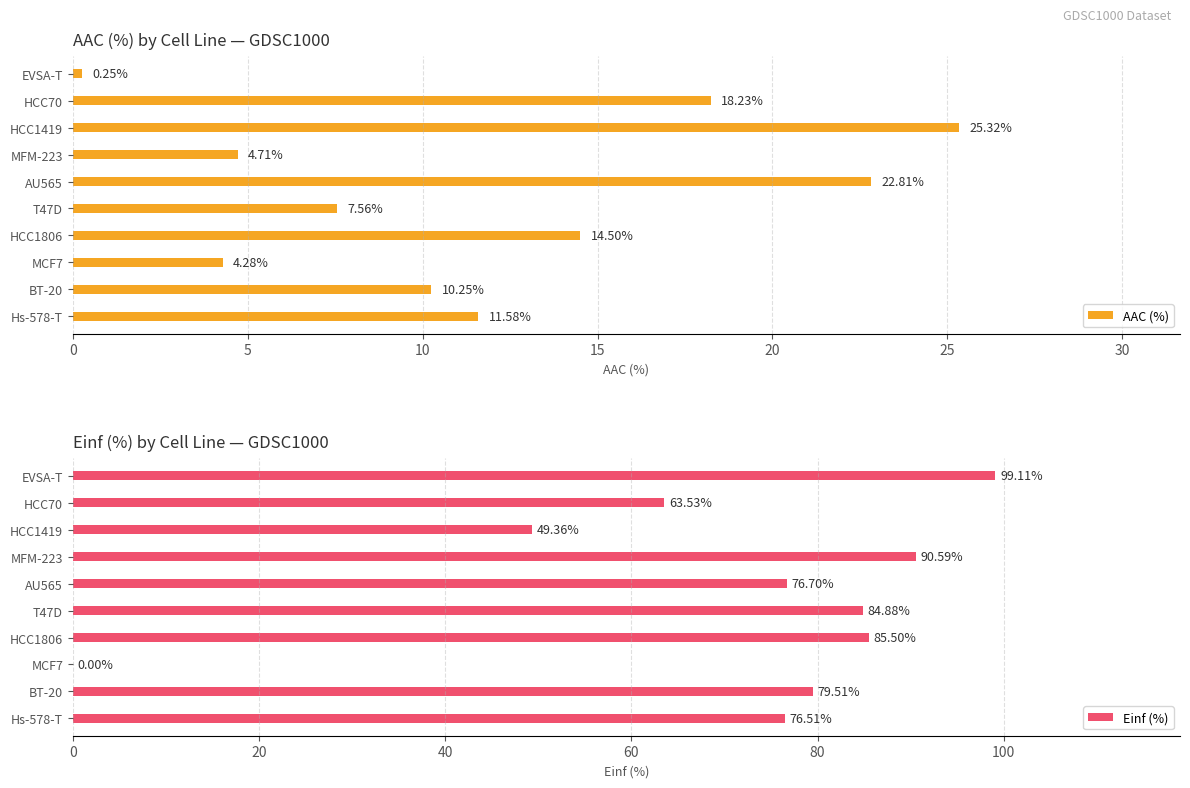

List the labels in order of AAC (%) value, smallest first.

EVSA-T, MCF7, MFM-223, T47D, BT-20, Hs-578-T, HCC1806, HCC70, AU565, HCC1419